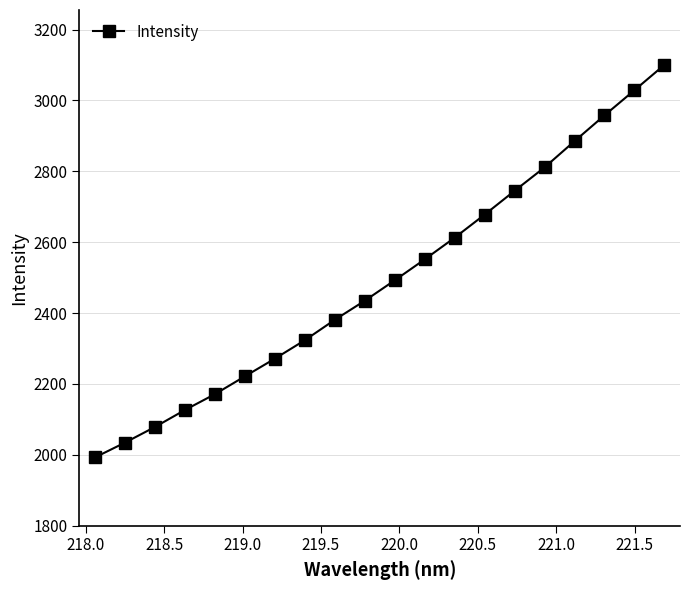

Is this an area chart (filled region under the line)?

No